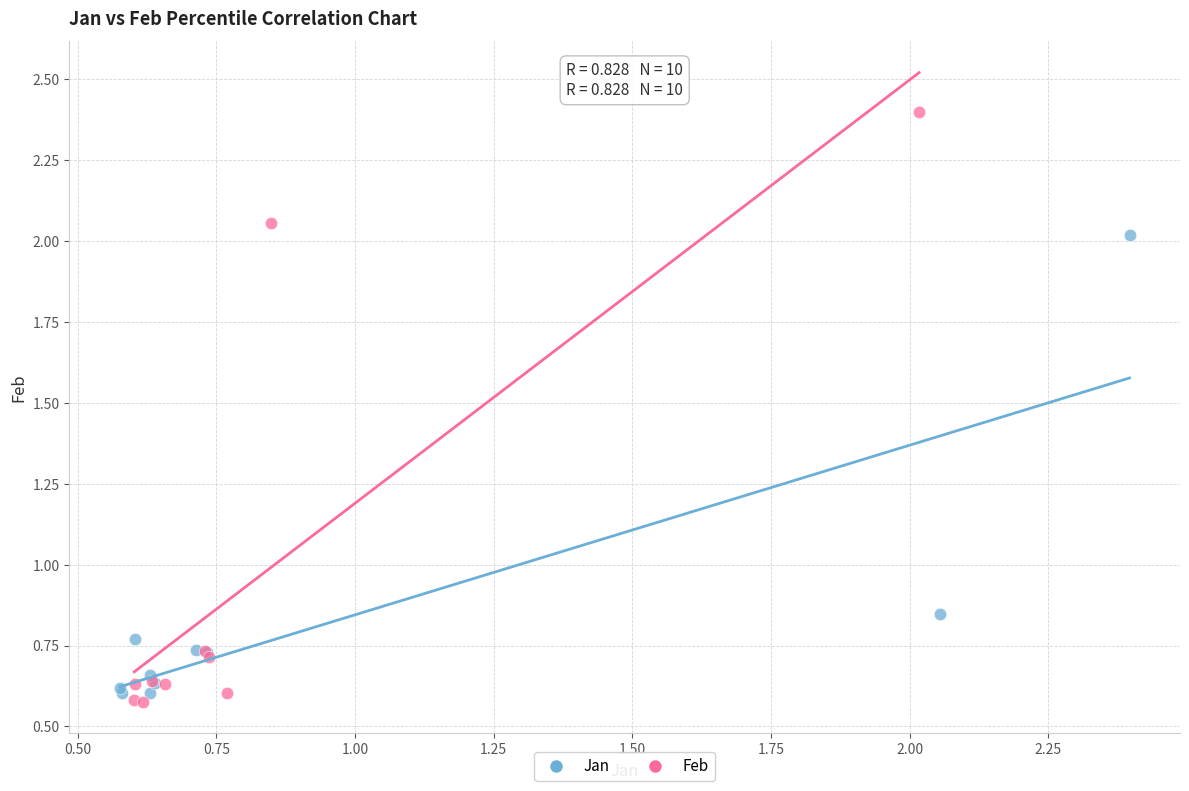

Which series has the widest spread of Y values?

Feb